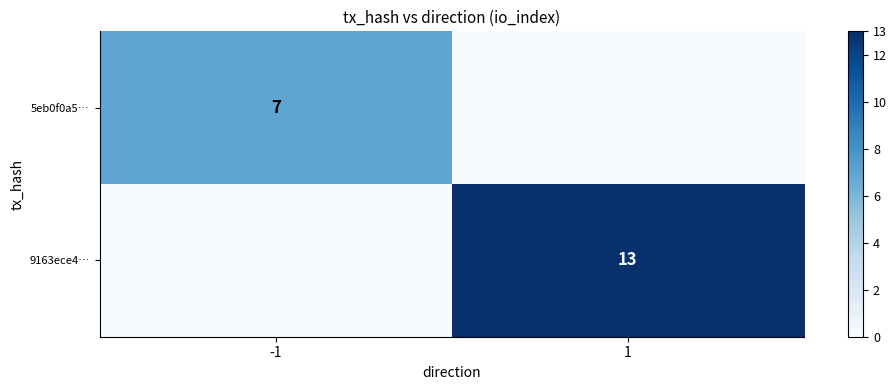

The 9163ece4… series shows 13 at 1. True or false?

True